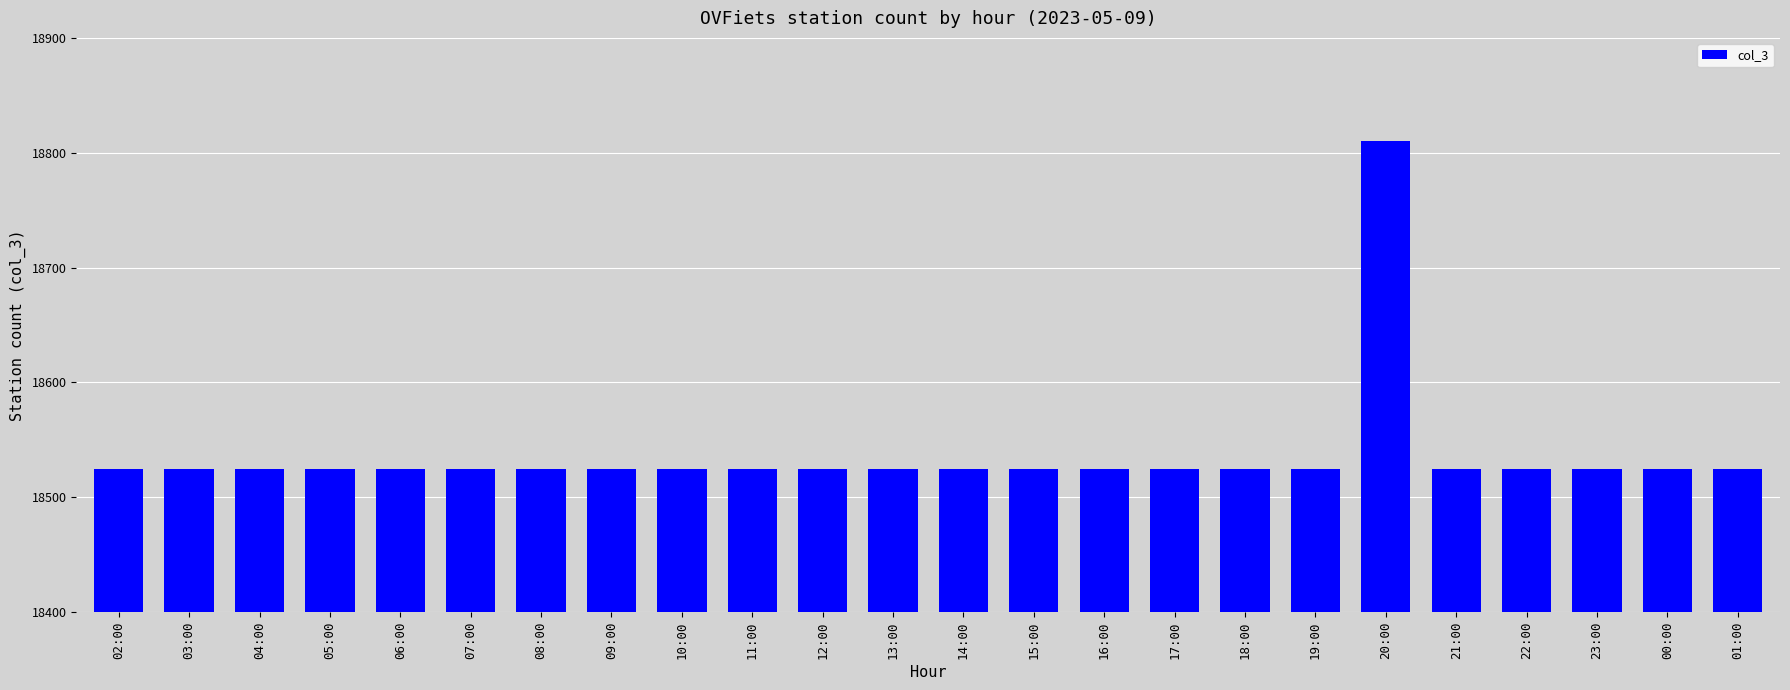

What is the difference between the maximum and minimum values?

285